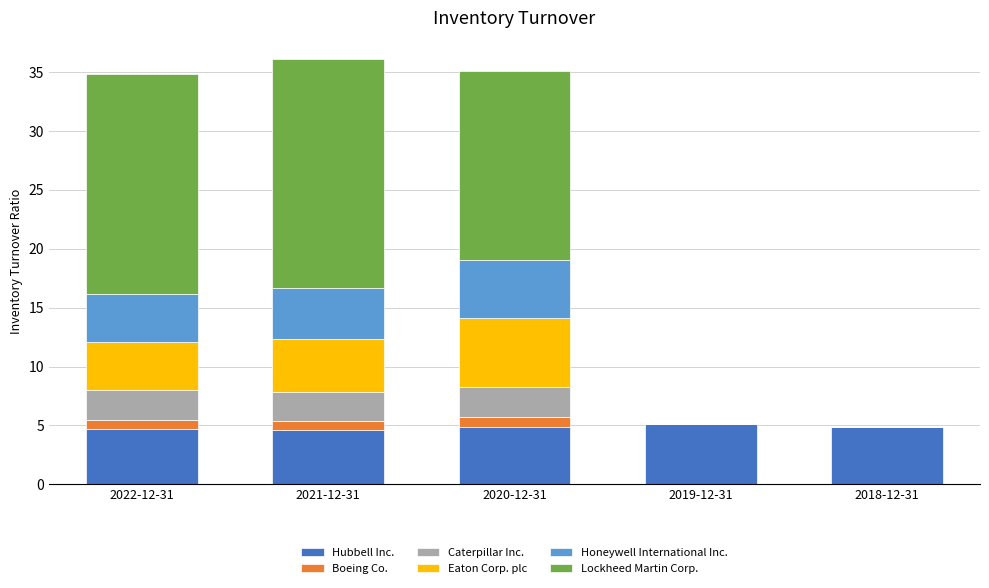

What is the maximum value for Hubbell Inc.?

5.1